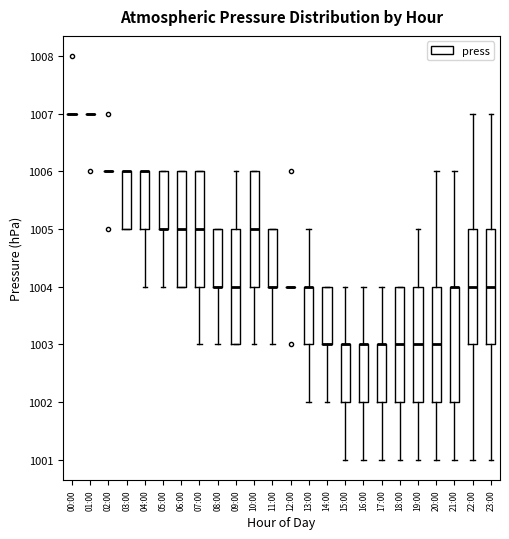

Reading left to right, read every box against the y-axis: the position of its median line, the range the box covers, and the ends of its whiskers. The values are not printed on the chart, so give them approximately, as read against the axis.

00:00: box collapsed to a line at 1007, whiskers 1007 to 1007
01:00: box collapsed to a line at 1007, whiskers 1007 to 1007
02:00: box collapsed to a line at 1006, whiskers 1006 to 1006
03:00: median 1006 (drawn on the box's upper edge), box 1005 to 1006, whiskers 1005 to 1006
04:00: median 1006 (drawn on the box's upper edge), box 1005 to 1006, whiskers 1004 to 1006
05:00: median 1005 (drawn on the box's lower edge), box 1005 to 1006, whiskers 1004 to 1006
06:00: median 1005, box 1004 to 1006, whiskers 1004 to 1006
07:00: median 1005, box 1004 to 1006, whiskers 1003 to 1006
08:00: median 1004 (drawn on the box's lower edge), box 1004 to 1005, whiskers 1003 to 1005
09:00: median 1004, box 1003 to 1005, whiskers 1003 to 1006
10:00: median 1005, box 1004 to 1006, whiskers 1003 to 1006
11:00: median 1004 (drawn on the box's lower edge), box 1004 to 1005, whiskers 1003 to 1005
12:00: box collapsed to a line at 1004, whiskers 1004 to 1004
13:00: median 1004 (drawn on the box's upper edge), box 1003 to 1004, whiskers 1002 to 1005
14:00: median 1003 (drawn on the box's lower edge), box 1003 to 1004, whiskers 1002 to 1004
15:00: median 1003 (drawn on the box's upper edge), box 1002 to 1003, whiskers 1001 to 1004
16:00: median 1003 (drawn on the box's upper edge), box 1002 to 1003, whiskers 1001 to 1004
17:00: median 1003 (drawn on the box's upper edge), box 1002 to 1003, whiskers 1001 to 1004
18:00: median 1003, box 1002 to 1004, whiskers 1001 to 1004
19:00: median 1003, box 1002 to 1004, whiskers 1001 to 1005
20:00: median 1003, box 1002 to 1004, whiskers 1001 to 1006
21:00: median 1004 (drawn on the box's upper edge), box 1002 to 1004, whiskers 1001 to 1006
22:00: median 1004, box 1003 to 1005, whiskers 1001 to 1007
23:00: median 1004, box 1003 to 1005, whiskers 1001 to 1007